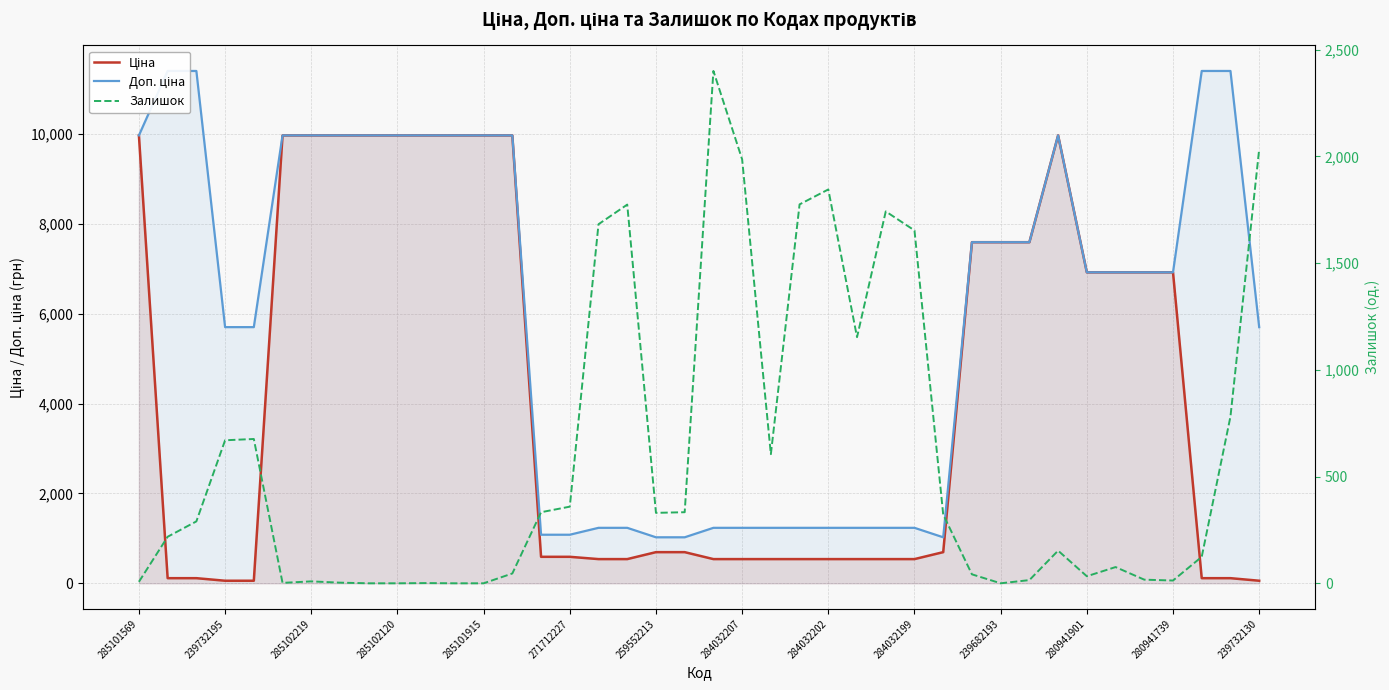

What are all the series names shown in the legend?

Ціна, Доп. ціна, Залишок